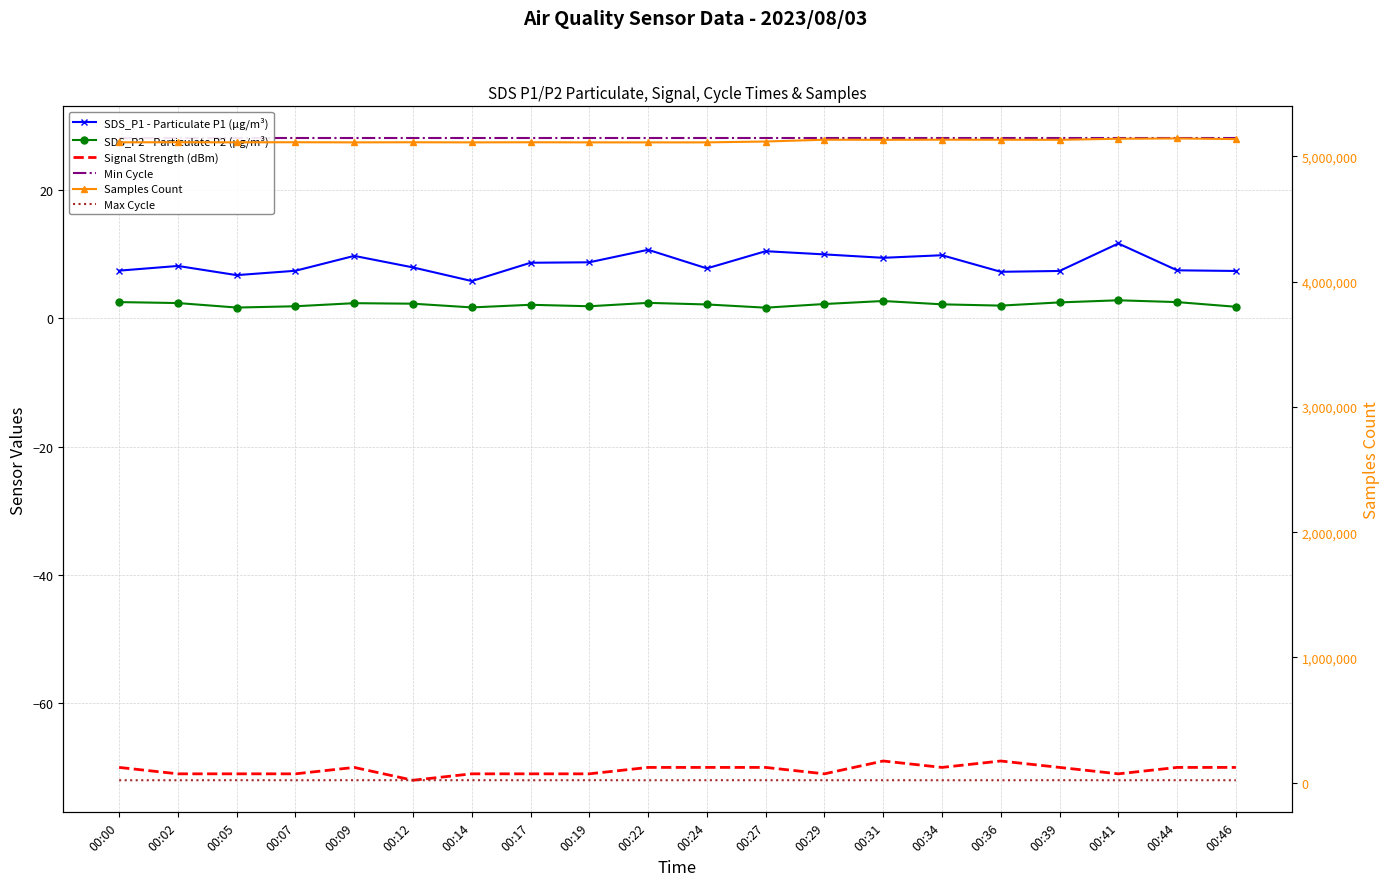

Which series has the largest total across all categories?

Samples Count